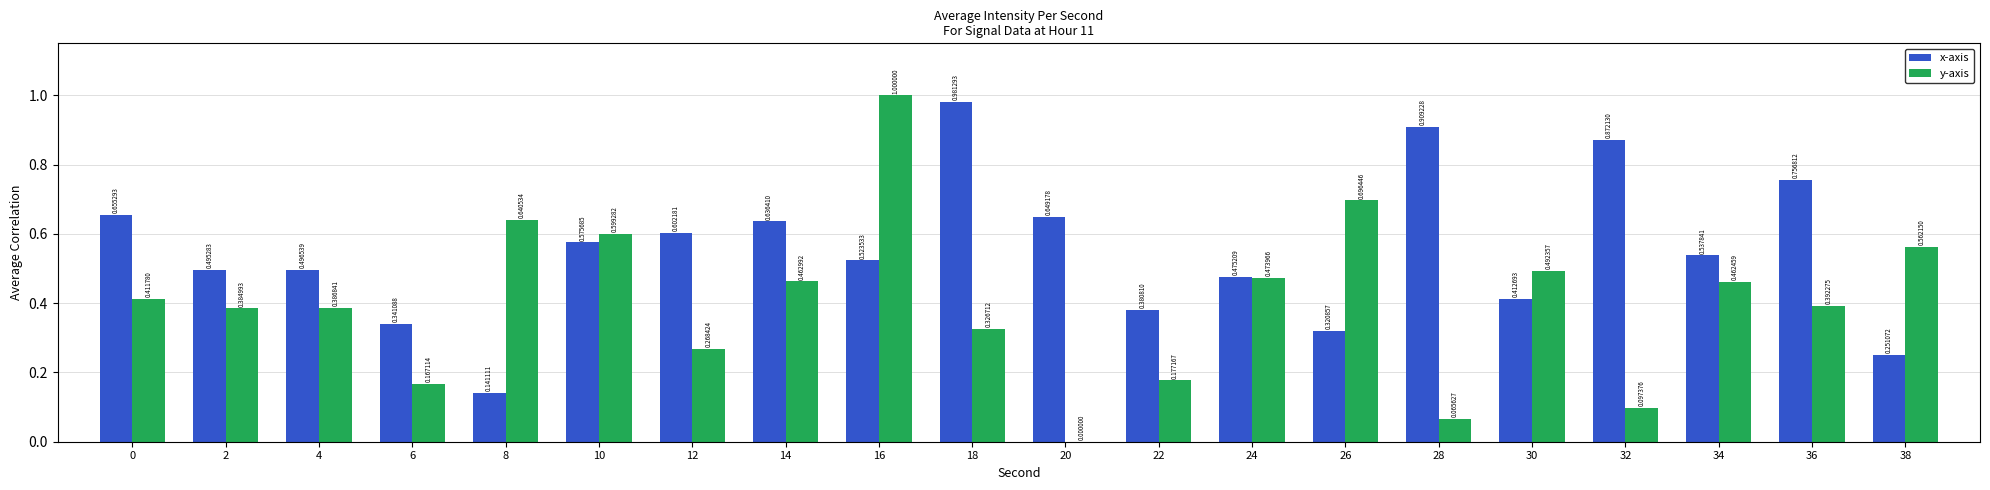

What is the sum of the x-axis values at 18 and 20?

1.6